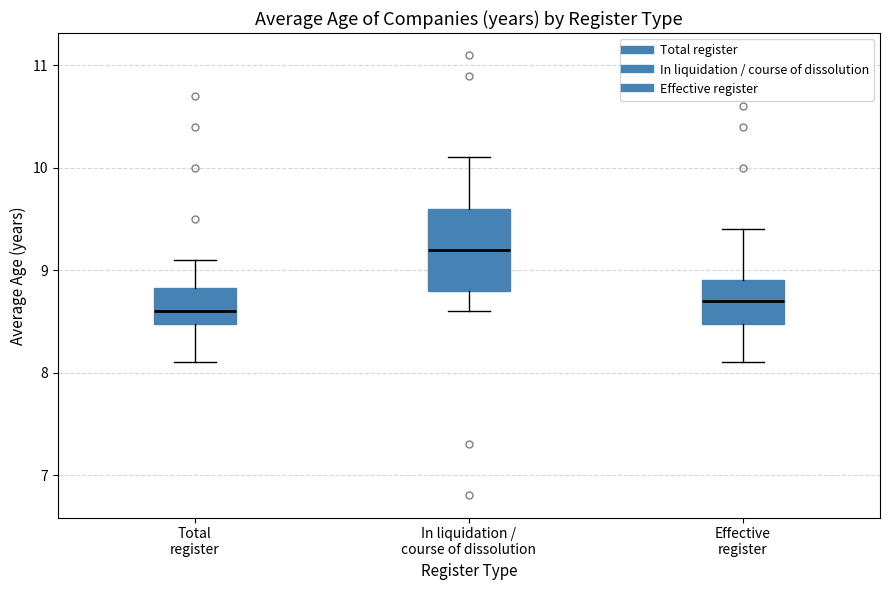

Where does the lower whisker of the box for In liquidation / course of dissolution end on the y-axis? The values are not printed on the chart, so give them approximately, as read against the axis.

8.6